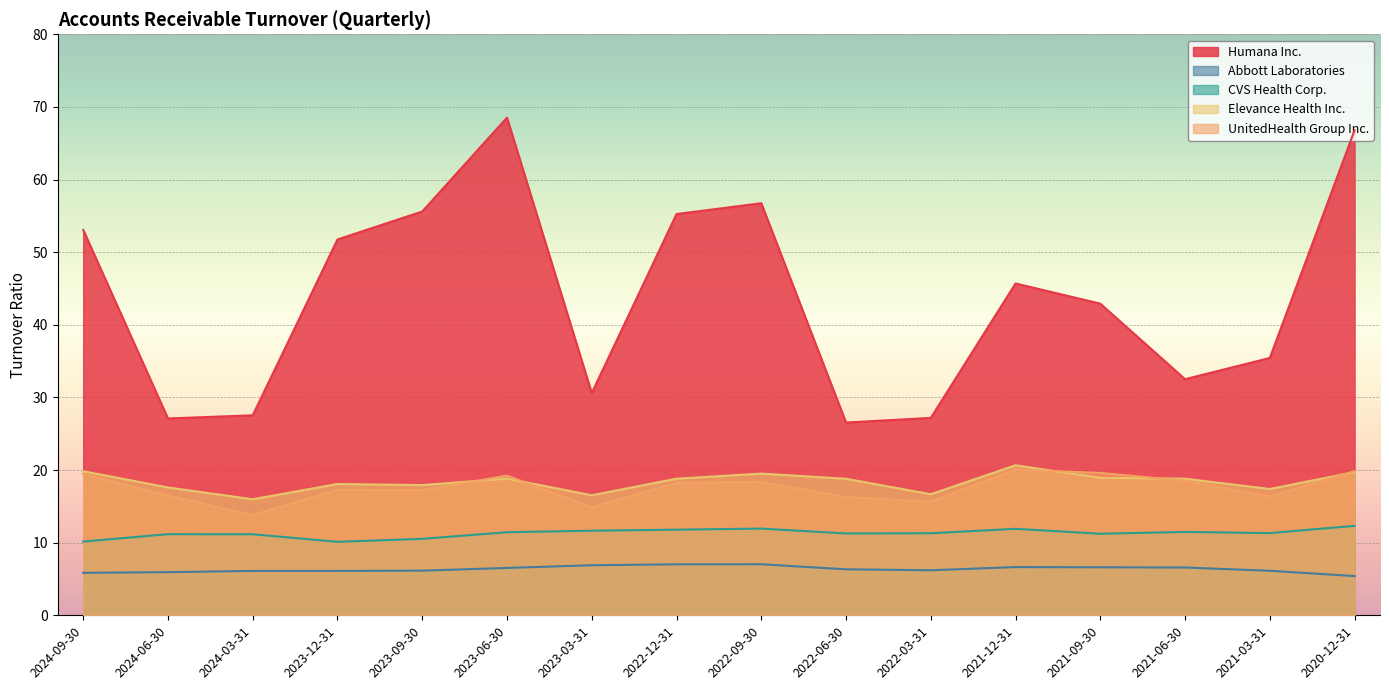

Which series has the widest spread of values?

Humana Inc.